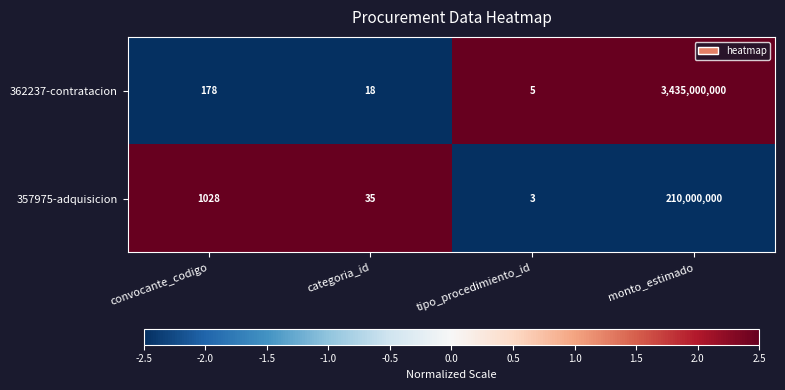

Reading left to right, extract all data points from this chart.

362237-contratacion: 178	18	5	3435000000
357975-adquisicion: 1028	35	3	210000000